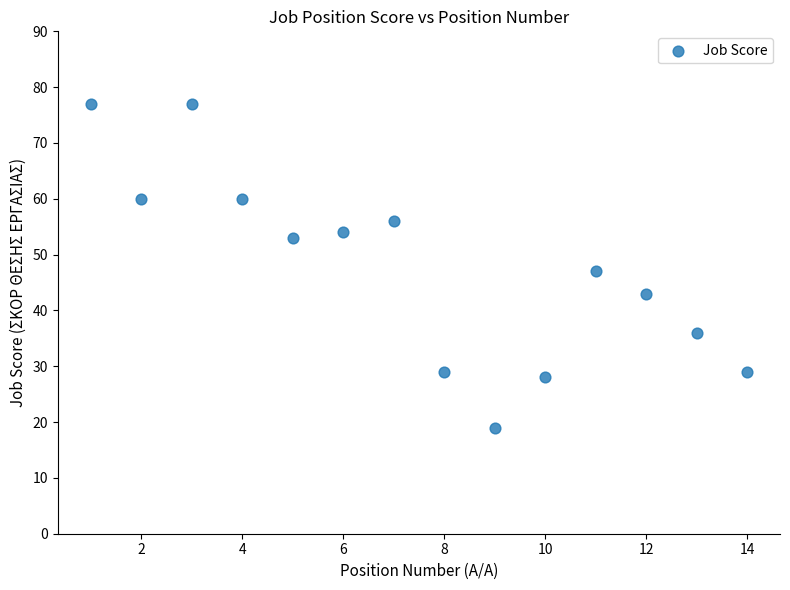

What is the range of X values (max minus min)?

13